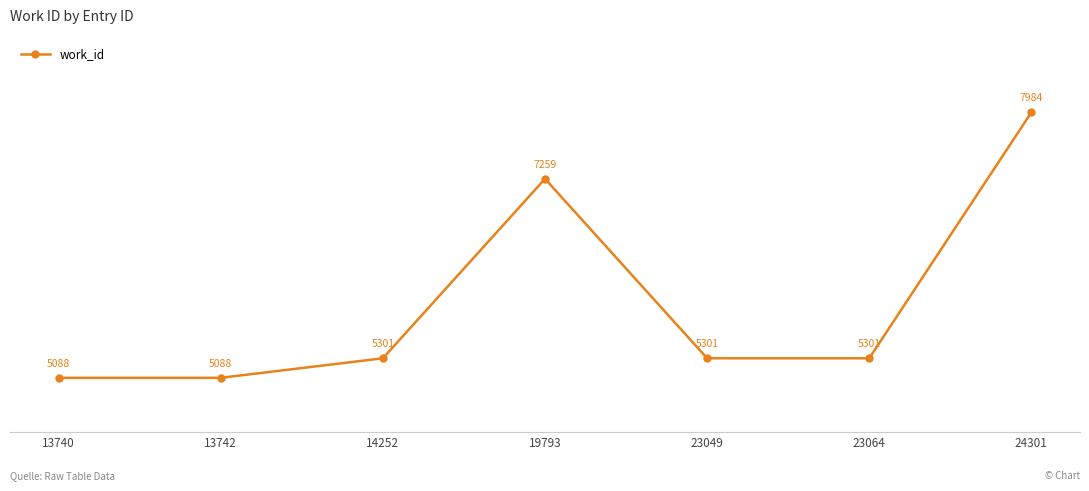

How many interior local peaks (higher than both neighbors) does the data have?

1